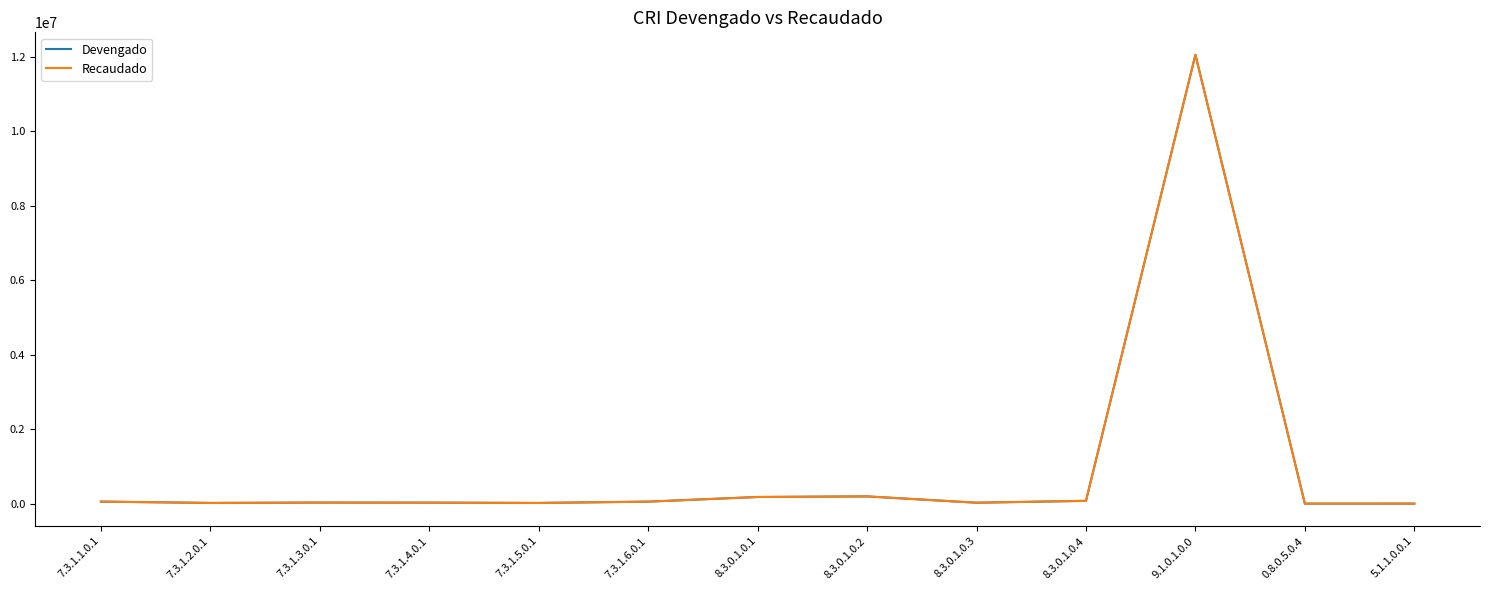

Does the chart display data point markers on the line(s)?

No